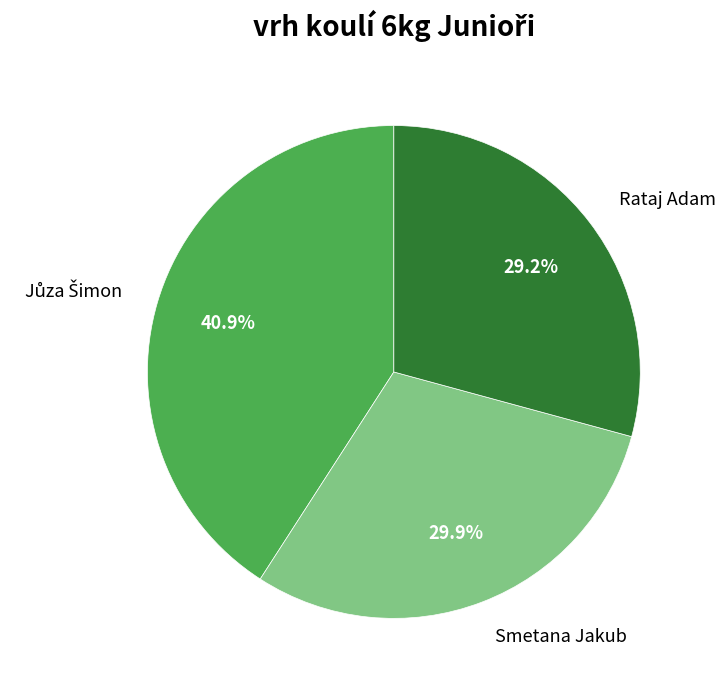

What percentage is the Smetana Jakub slice, to the nearest percent?

30%